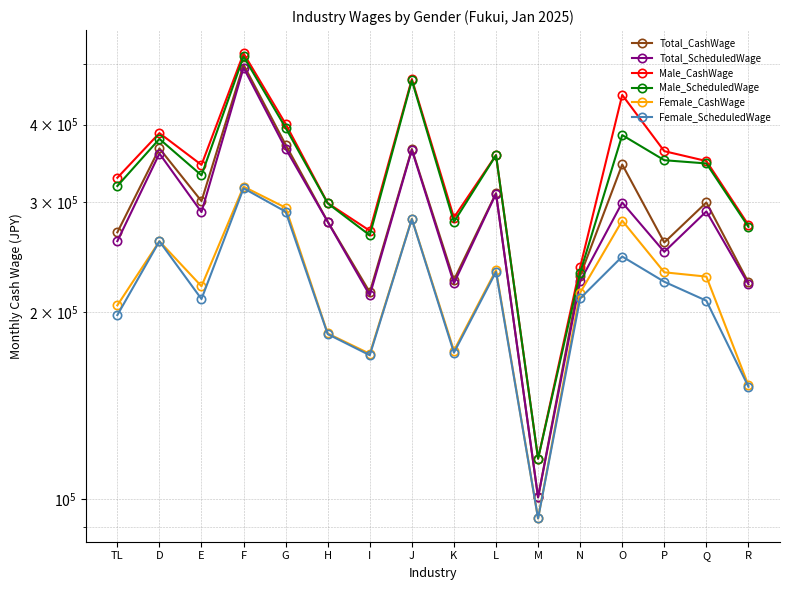

True or false: Male_CashWage and Male_ScheduledWage intersect in this chart.

False